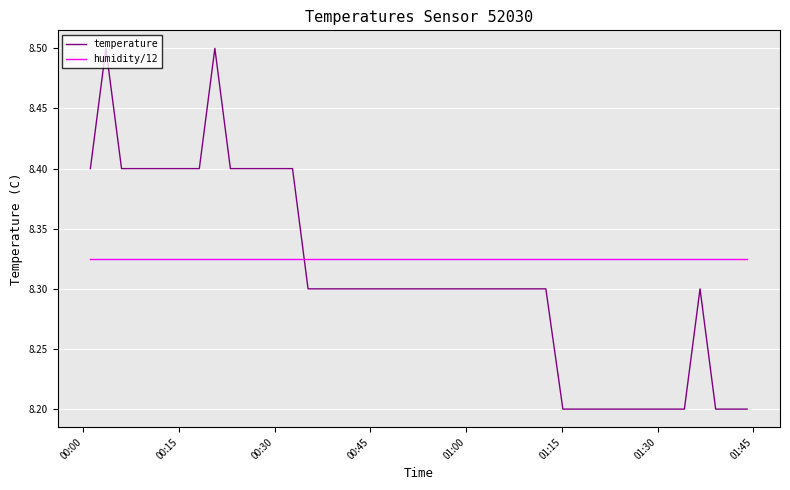

Which series has the largest range (max minus min)?

temperature